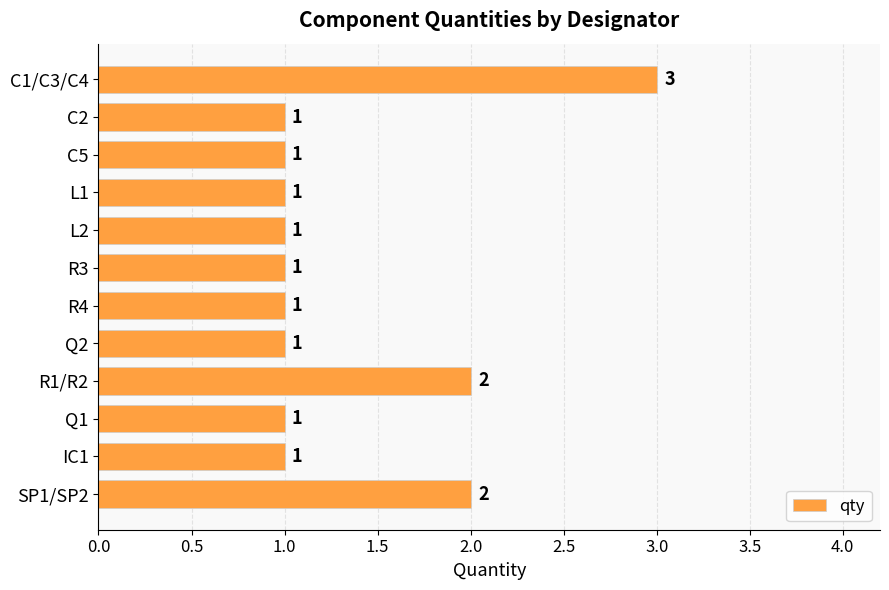

What is the difference between the second highest and minimum values?

1